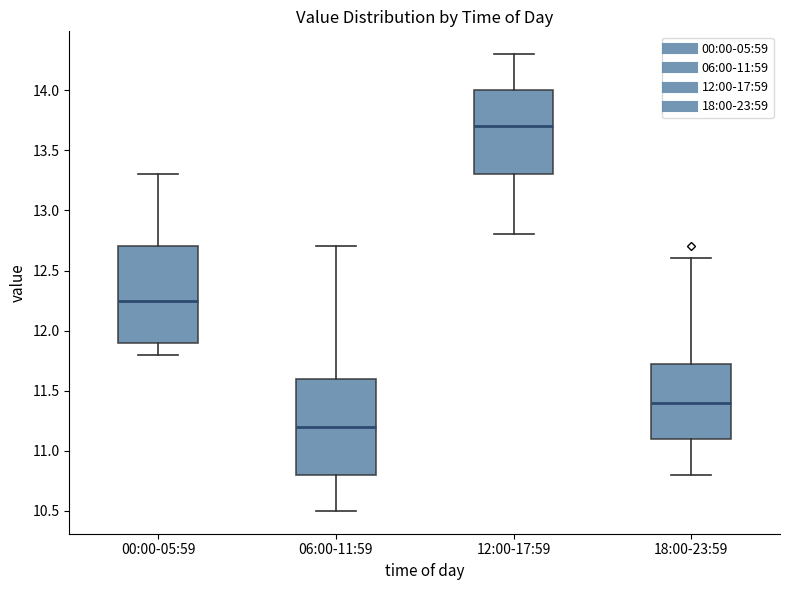

Reading left to right, transcribe this box plot: for each box, give where its median line is, the range the box spans, and where its two whiskers end, as read against the y-axis. The values are not printed on the chart, so give them approximately, as read against the axis.

00:00-05:59: median 12.25, box 11.90 to 12.70, whiskers 11.80 to 13.30
06:00-11:59: median 11.20, box 10.80 to 11.60, whiskers 10.50 to 12.70
12:00-17:59: median 13.70, box 13.30 to 14.00, whiskers 12.80 to 14.30
18:00-23:59: median 11.40, box 11.10 to 11.75, whiskers 10.80 to 12.60